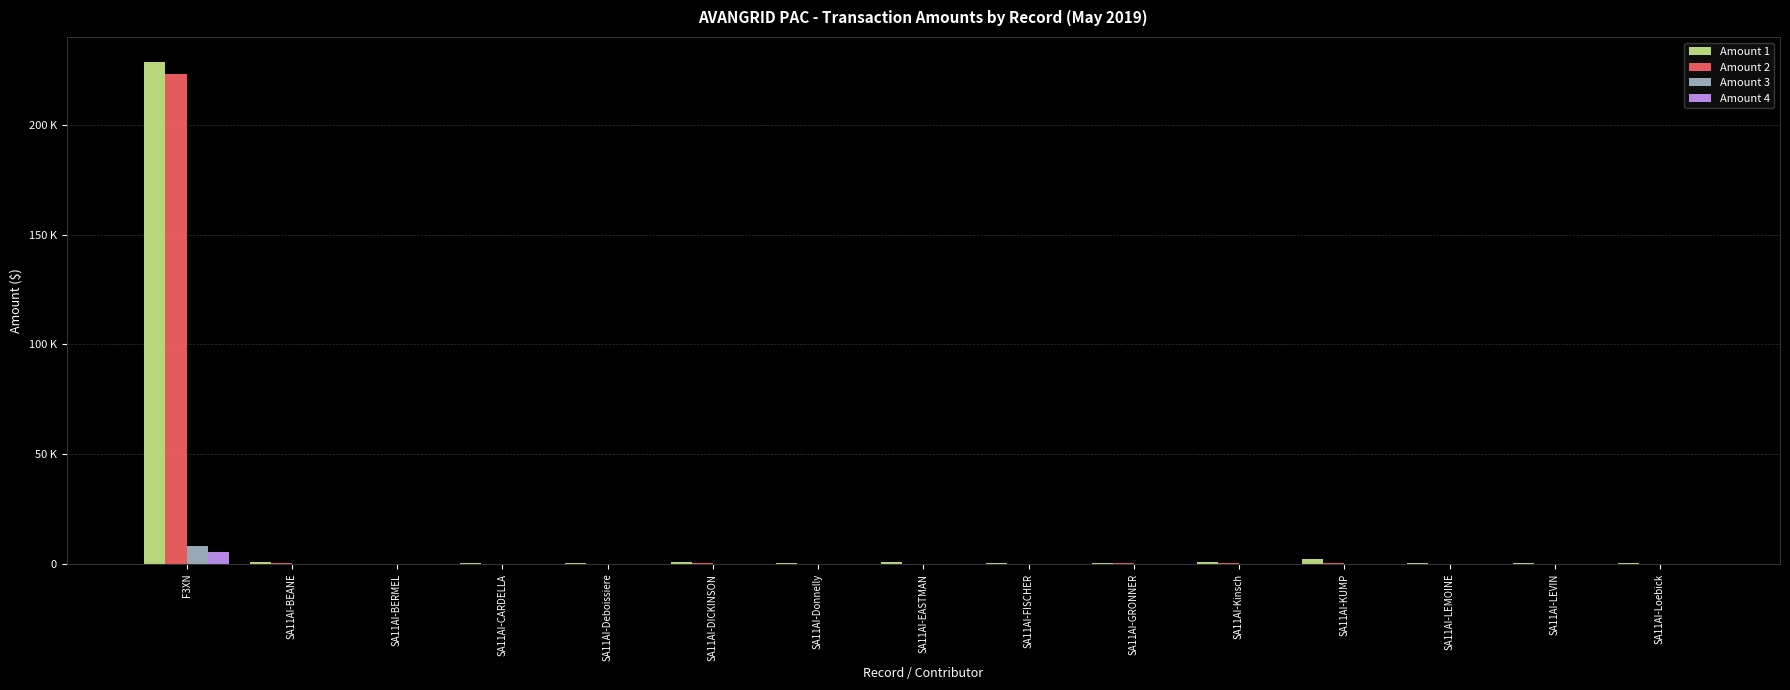

What are all the series names shown in the legend?

Amount 1, Amount 2, Amount 3, Amount 4